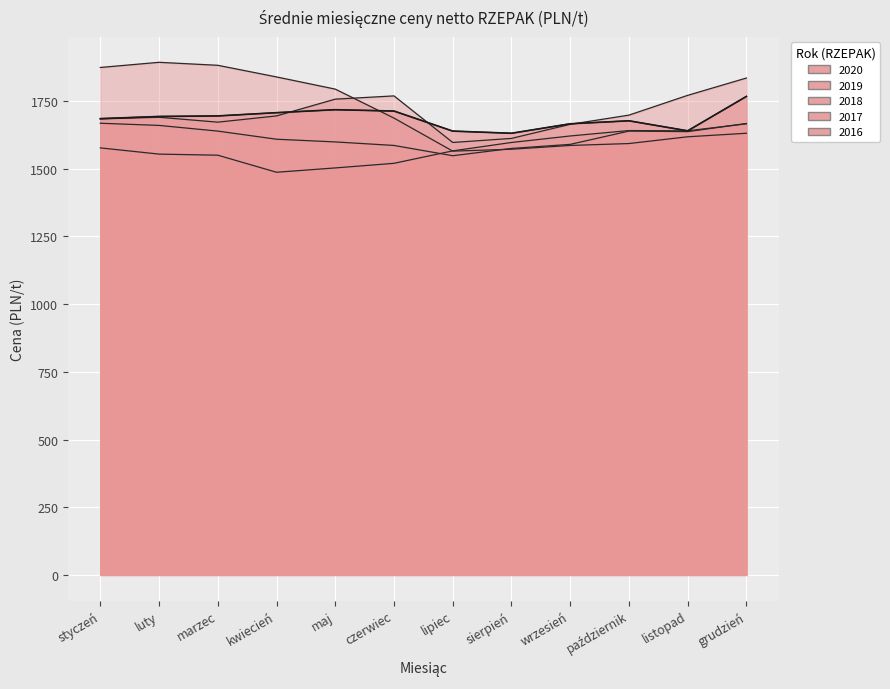

Which series has the largest total across all categories?

2017